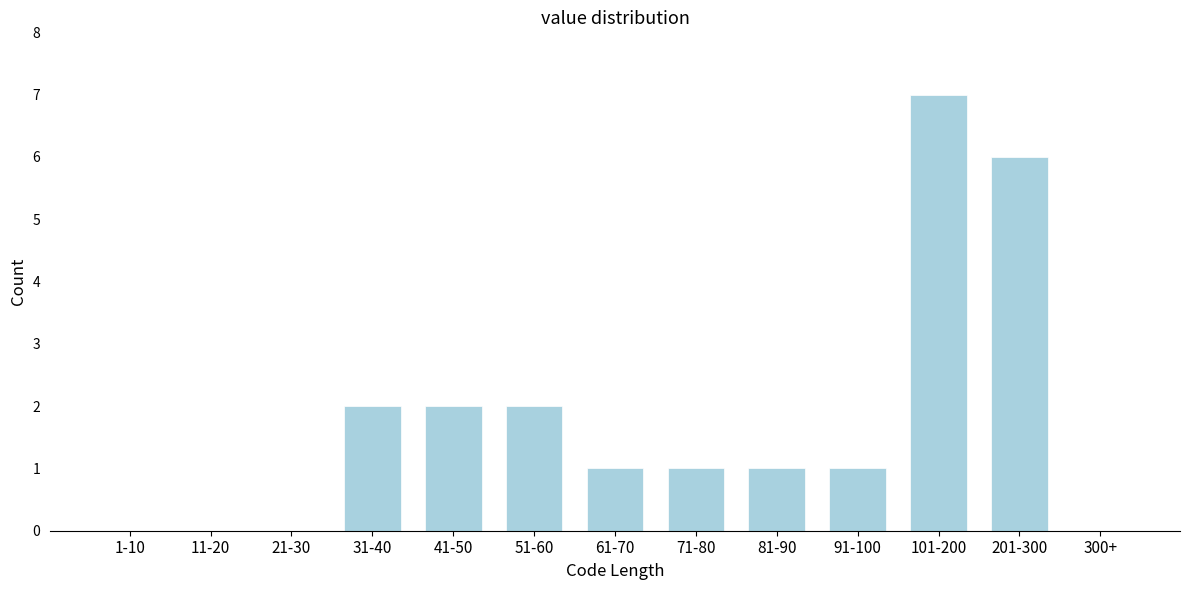

Reading left to right, list all the values displayed in this chart.

1-10=0	11-20=0	21-30=0	31-40=2	41-50=2	51-60=2	61-70=1	71-80=1	81-90=1	91-100=1	101-200=7	201-300=6	300+=0